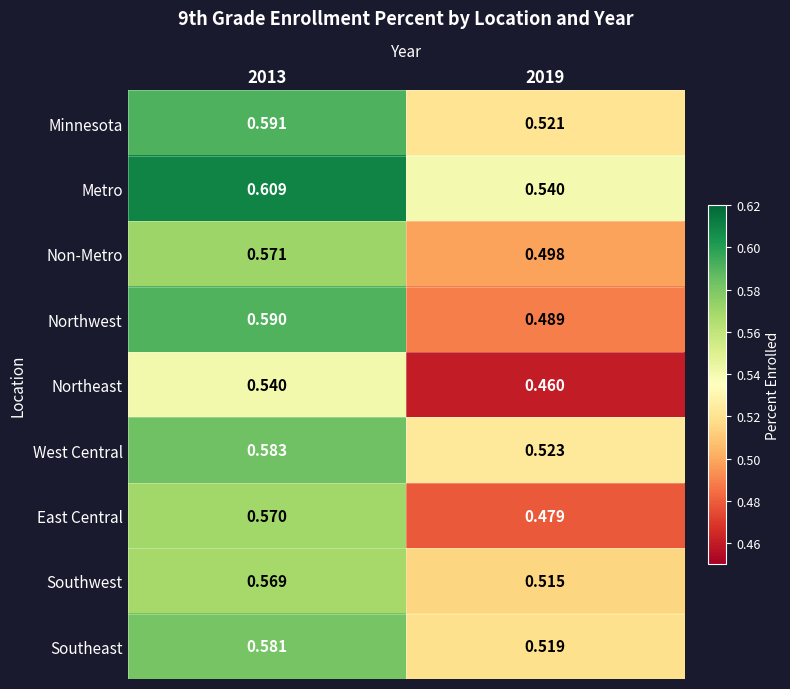

Rank the series at 2019 from highest to lowest value.

Metro, West Central, Minnesota, Southeast, Southwest, Non-Metro, Northwest, East Central, Northeast